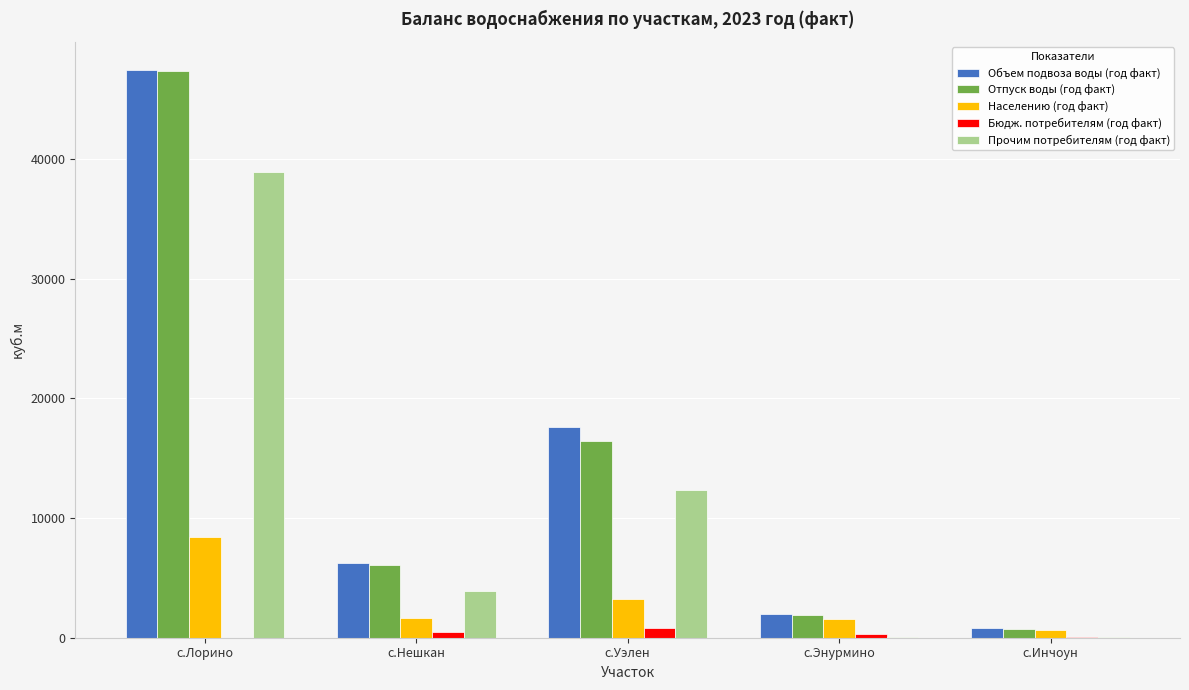

What is the average value of the Отпуск воды (год факт) series?

14495.3